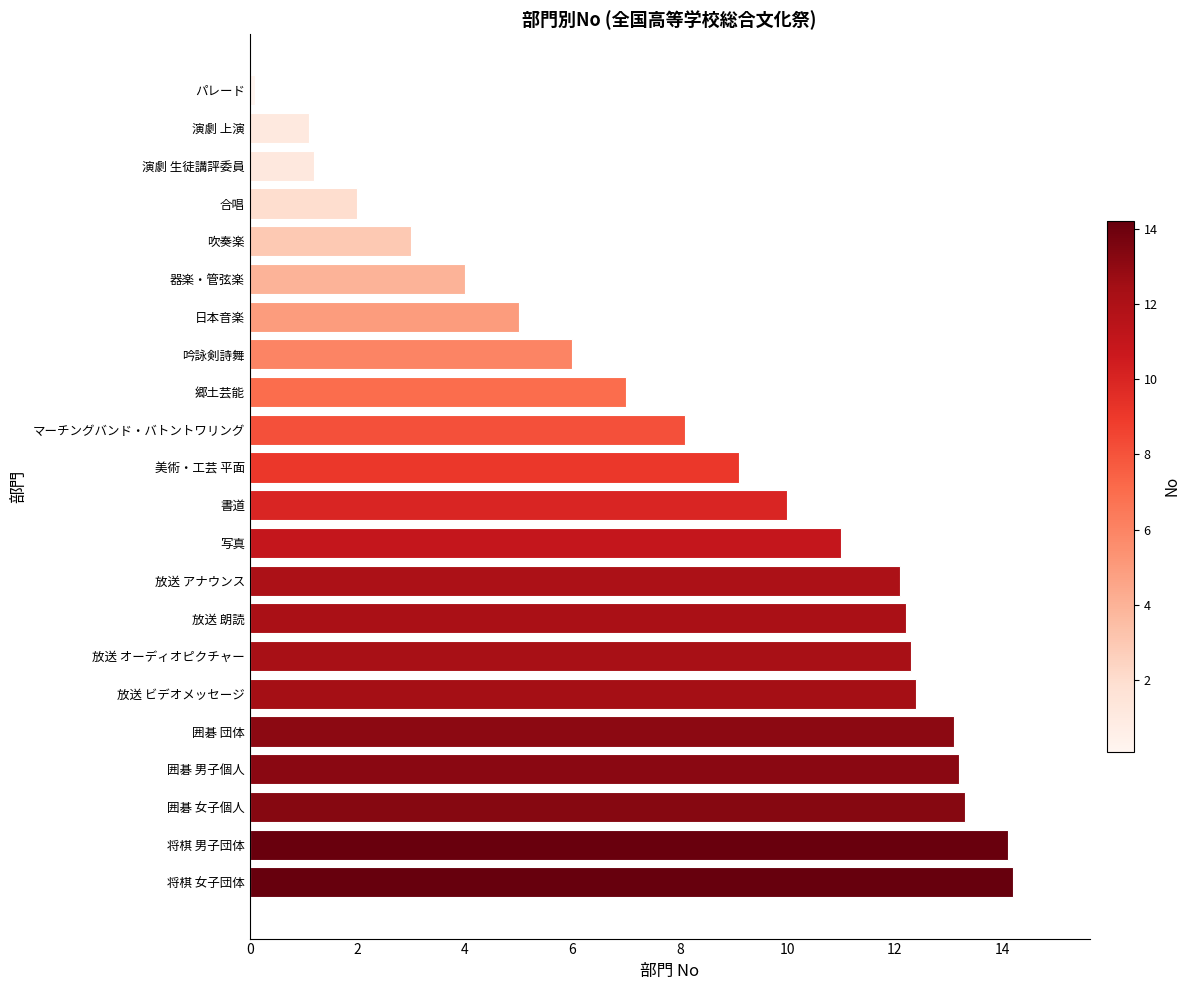

What is the approximate value at マーチングバンド・バトントワリング?

8.1